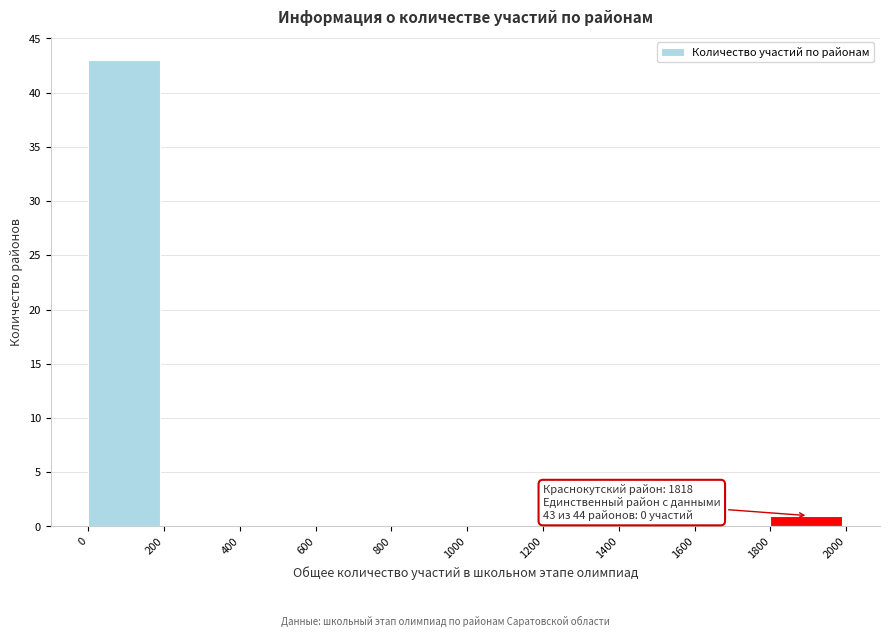

Over which range of the x-axis is the bar tallest?

0 to 200